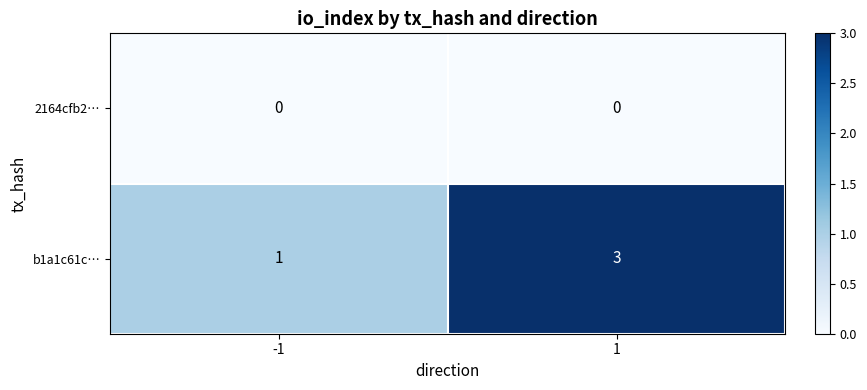

What is the sum of all b1a1c61c… values?

4